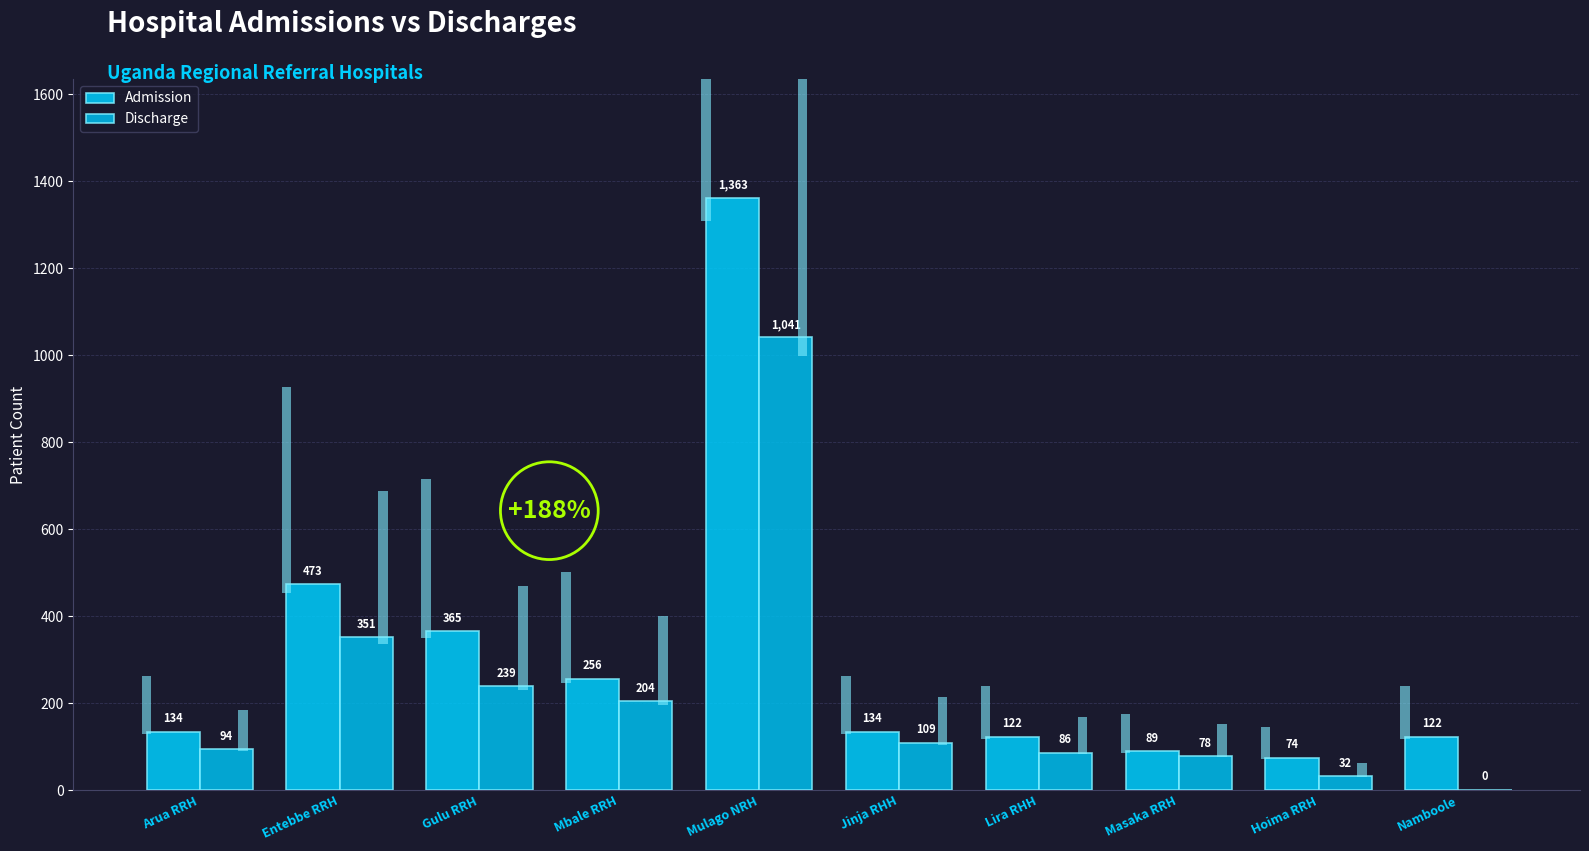

Where is Admission nearest to the value 718?

Entebbe RRH